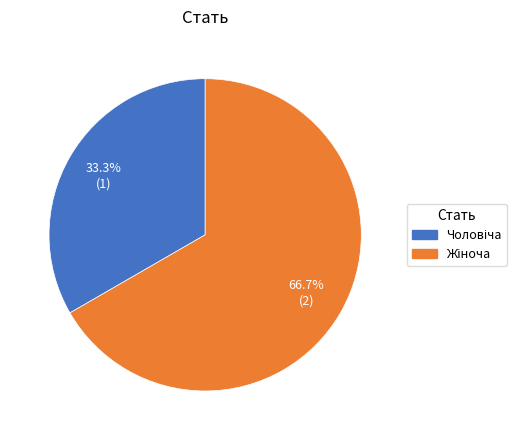

To the nearest percent, what is the difference between the largest and smallest slice percentages?

33%